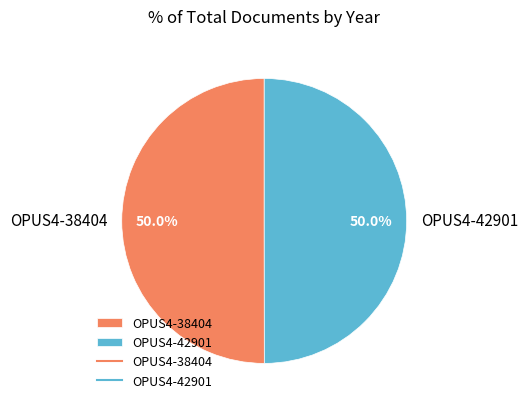

Count the number of slices in the pie.

2